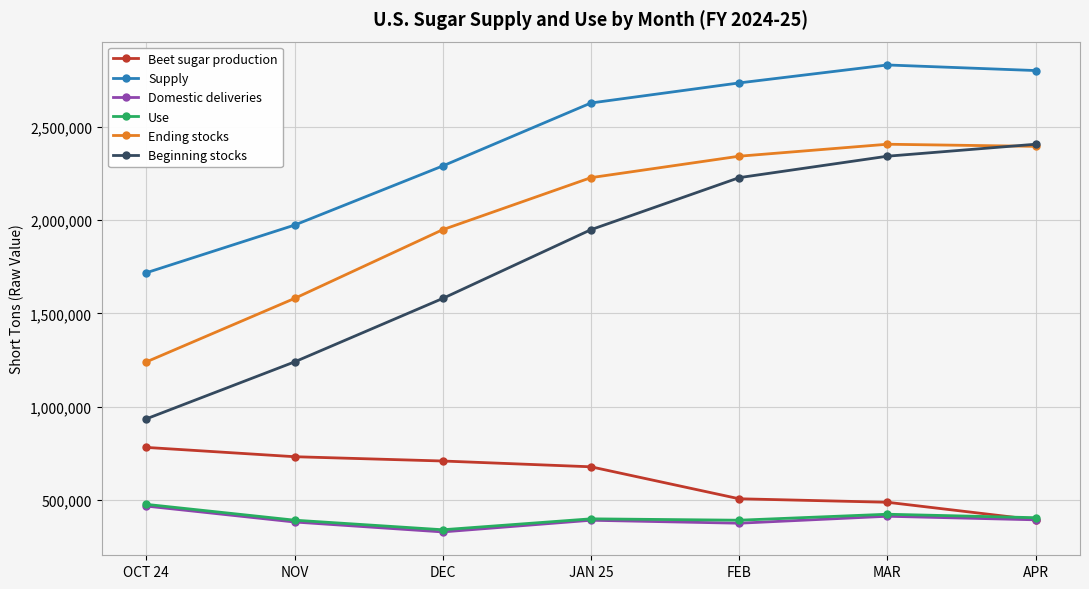

Between which two adjacent categories do Ending stocks and Beginning stocks first intersect?

MAR and APR